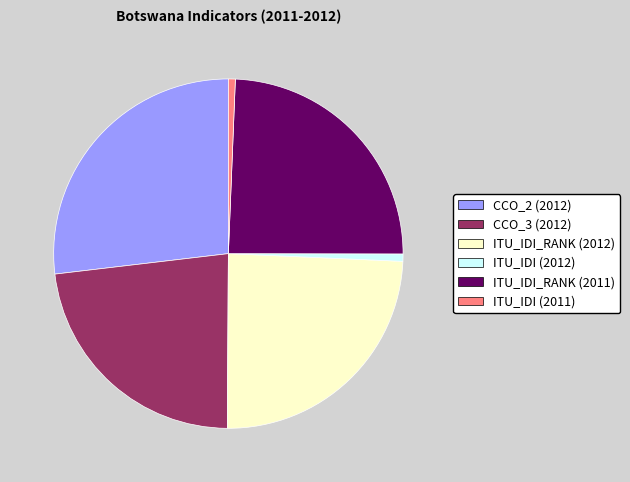

Approximately how many times larger is the value at CCO_3 (2012) compared to ITU_IDI (2011)?

36.1